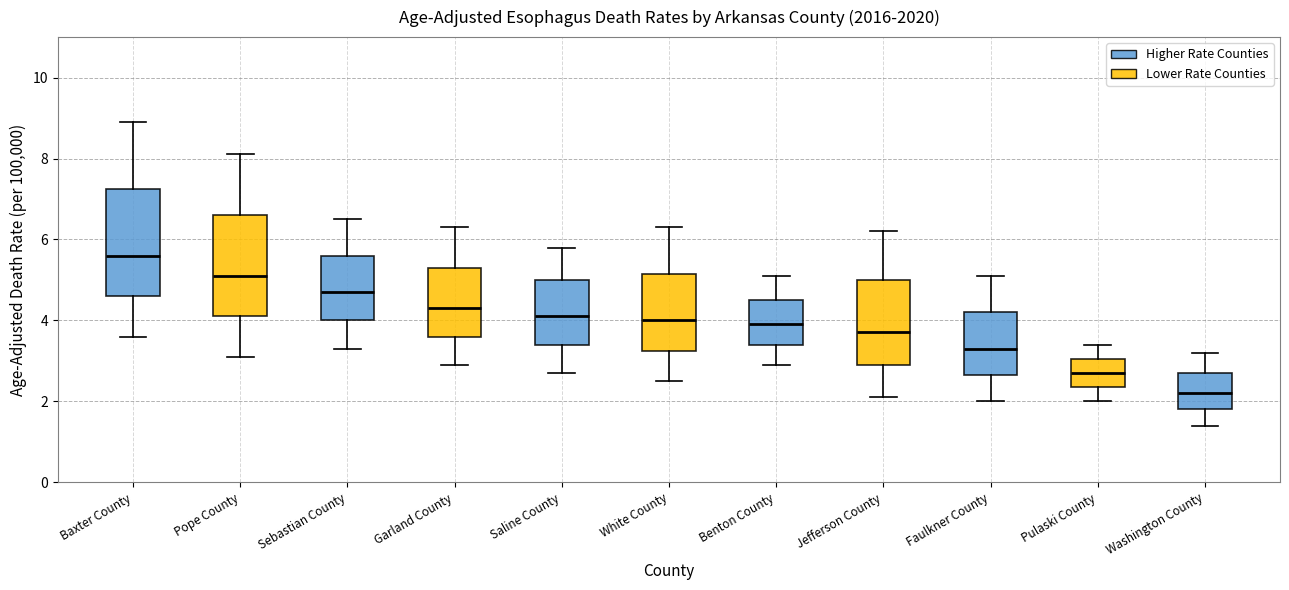

Reading left to right, transcribe this box plot: for each box, give where its median line is, the range the box spans, and where its two whiskers end, as read against the y-axis. The values are not printed on the chart, so give them approximately, as read against the axis.

Baxter County: median 5.6, box 4.6 to 7.2, whiskers 3.6 to 9.0
Pope County: median 5.2, box 4.2 to 6.6, whiskers 3.2 to 8.2
Sebastian County: median 4.8, box 4.0 to 5.6, whiskers 3.4 to 6.6
Garland County: median 4.4, box 3.6 to 5.4, whiskers 3.0 to 6.4
Saline County: median 4.2, box 3.4 to 5.0, whiskers 2.8 to 5.8
White County: median 4.0, box 3.2 to 5.2, whiskers 2.6 to 6.4
Benton County: median 4.0, box 3.4 to 4.6, whiskers 3.0 to 5.2
Jefferson County: median 3.8, box 3.0 to 5.0, whiskers 2.2 to 6.2
Faulkner County: median 3.4, box 2.6 to 4.2, whiskers 2.0 to 5.2
Pulaski County: median 2.8, box 2.4 to 3.0, whiskers 2.0 to 3.4
Washington County: median 2.2, box 1.8 to 2.8, whiskers 1.4 to 3.2